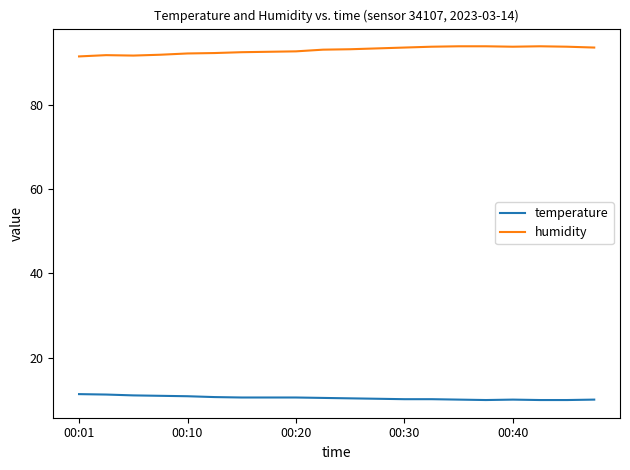

What is the sum of all humidity values?

1857.2